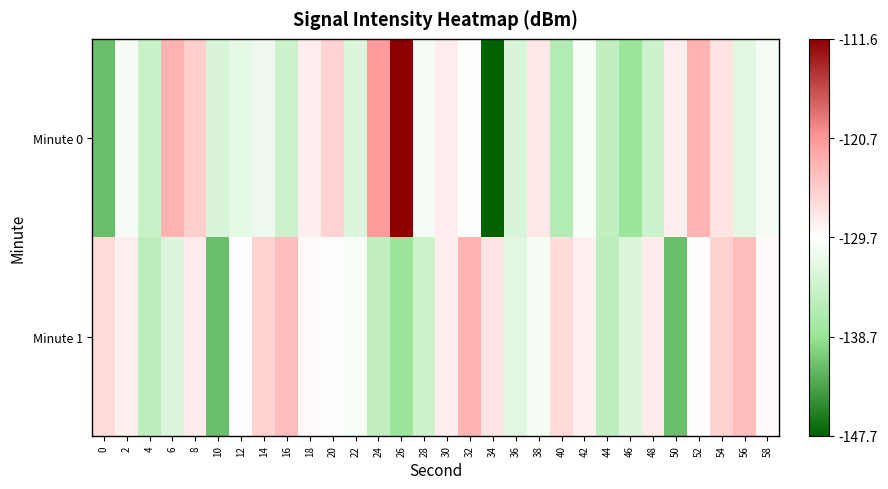

Rank the series at 54 from lowest to highest value.

Minute 0, Minute 1